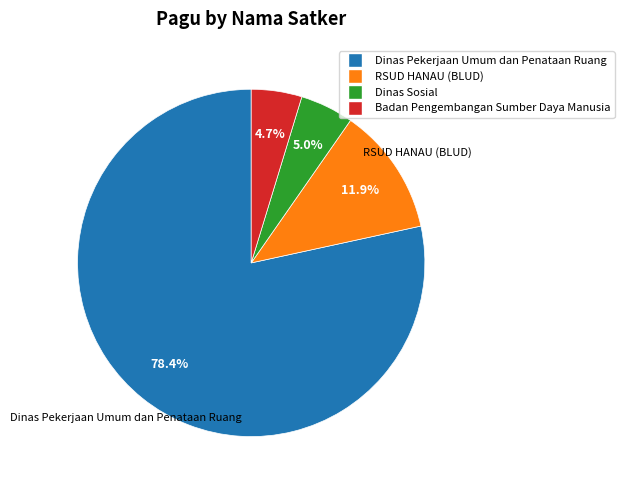

What is the ratio of the value at Dinas Pekerjaan Umum dan Penataan Ruang to the value at Badan Pengembangan Sumber Daya Manusia?

16.7